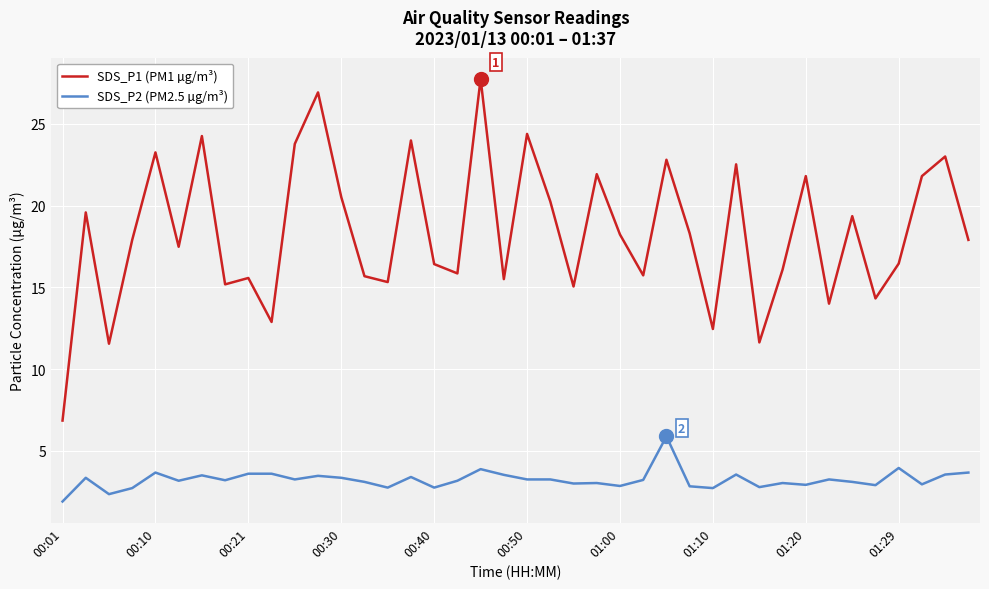

What is the minimum value shown in the chart?

1.9